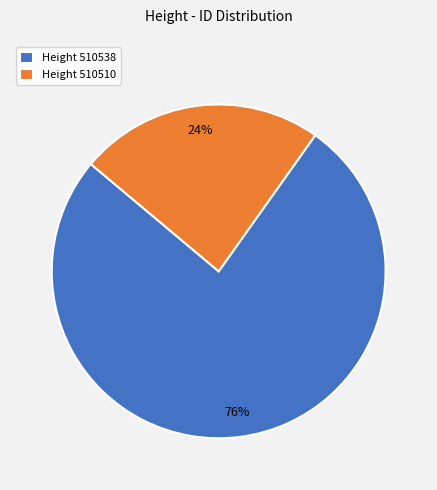

To the nearest percent, what is the average slice percentage?

50%